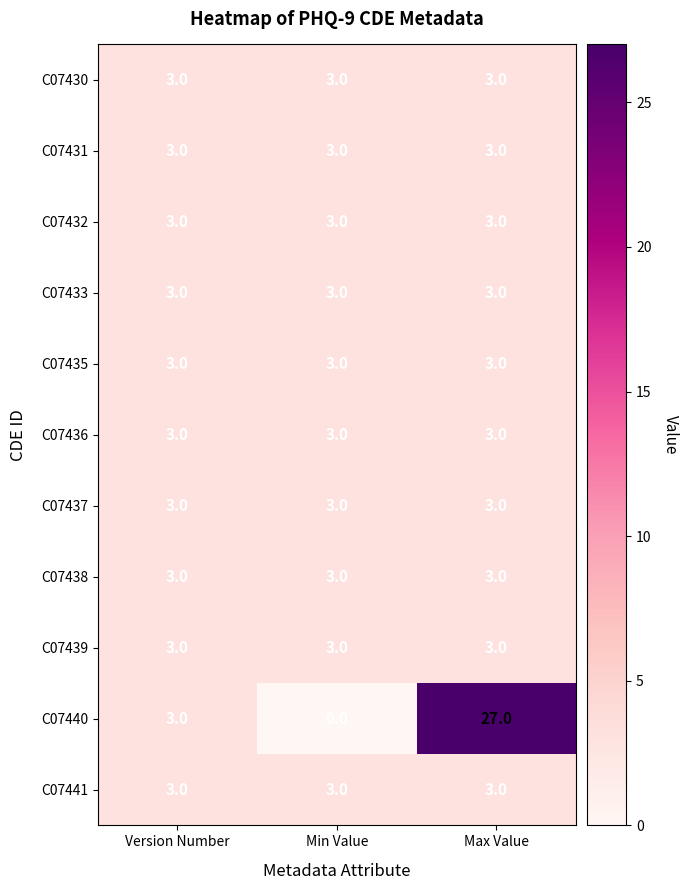

Is the value of C07436 at Version Number greater than the value of C07440 at Max Value?

No